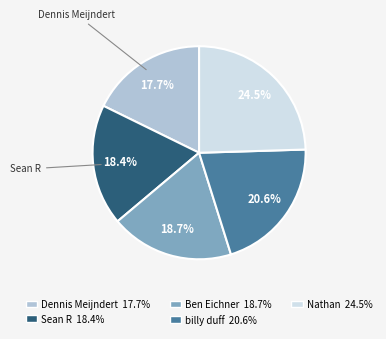

Is the sum of billy duff and Sean R greater than half?

No